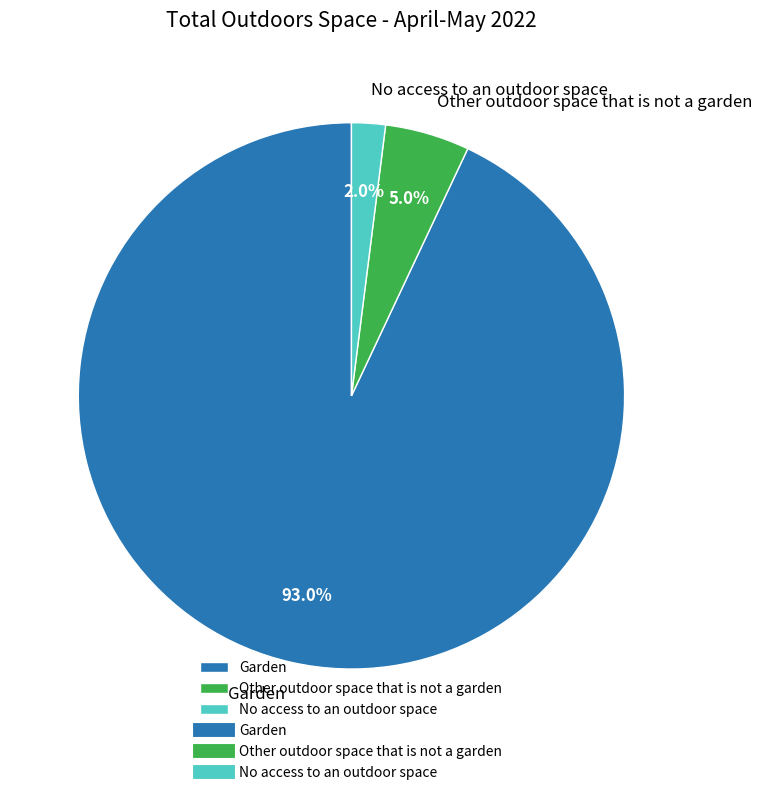

To the nearest percent, what percentage of the pie is Other outdoor space that is not a garden?

5%